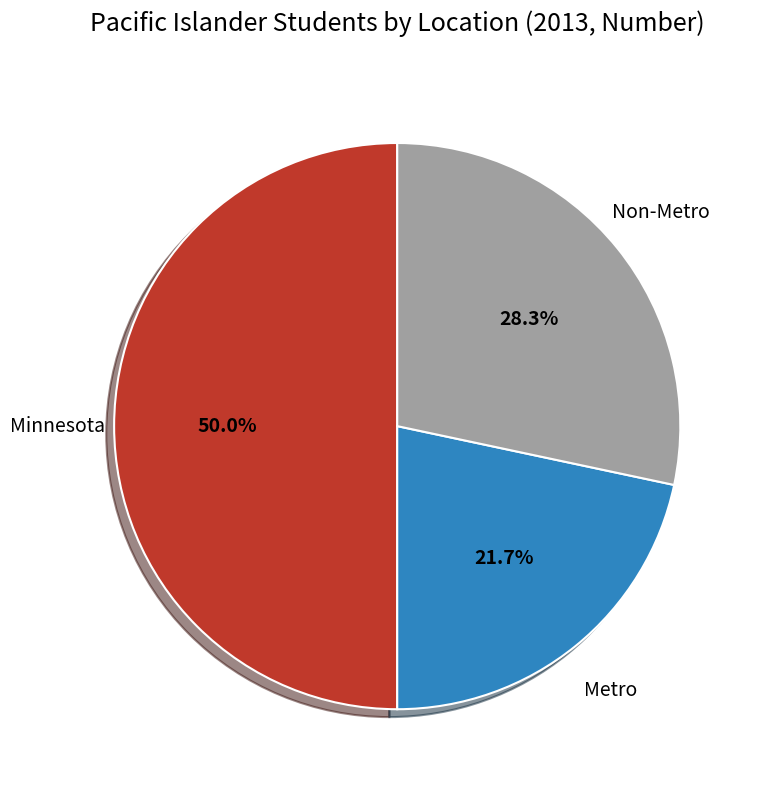

Count the number of slices in the pie.

3